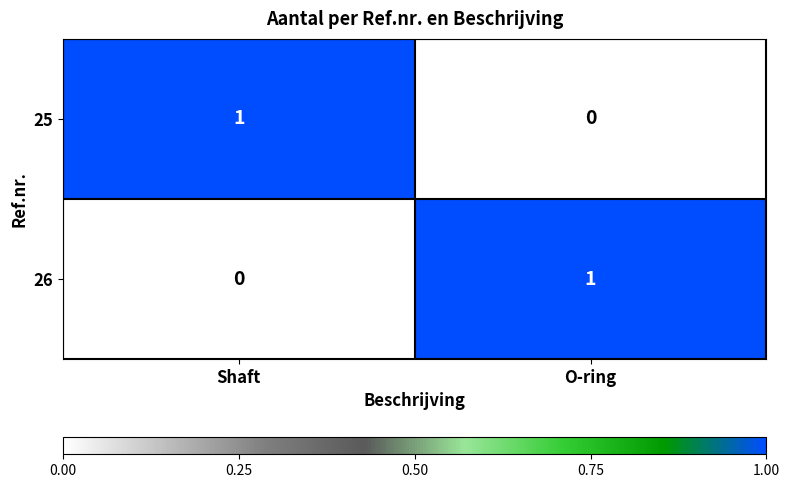

At which label does 25 reach its minimum?

O-ring